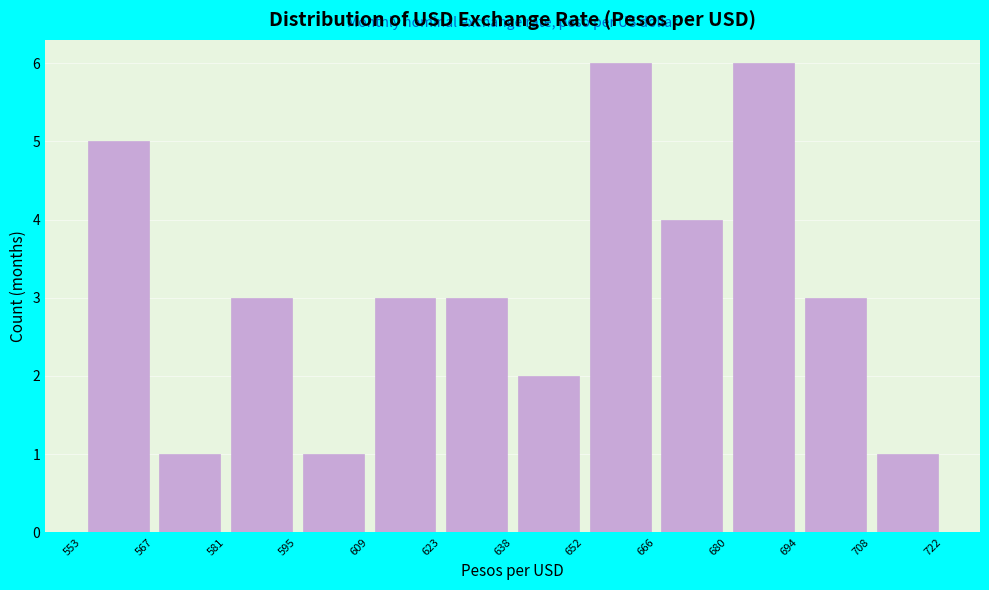

Reading left to right, list every bar in this chart as the range it spans on the x-axis followed by its height. The values are not printed on the chart, so give them approximately, as read against the axis.

553 to 567: 5
567 to 581: 1
581 to 595: 3
595 to 609: 1
609 to 623: 3
623 to 638: 3
638 to 652: 2
652 to 666: 6
666 to 680: 4
680 to 694: 6
694 to 708: 3
708 to 722: 1